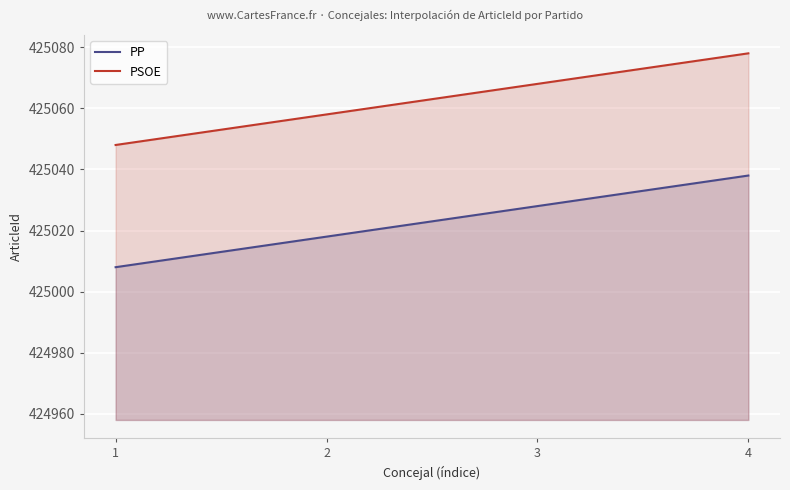

Which series has the largest total across all categories?

PSOE